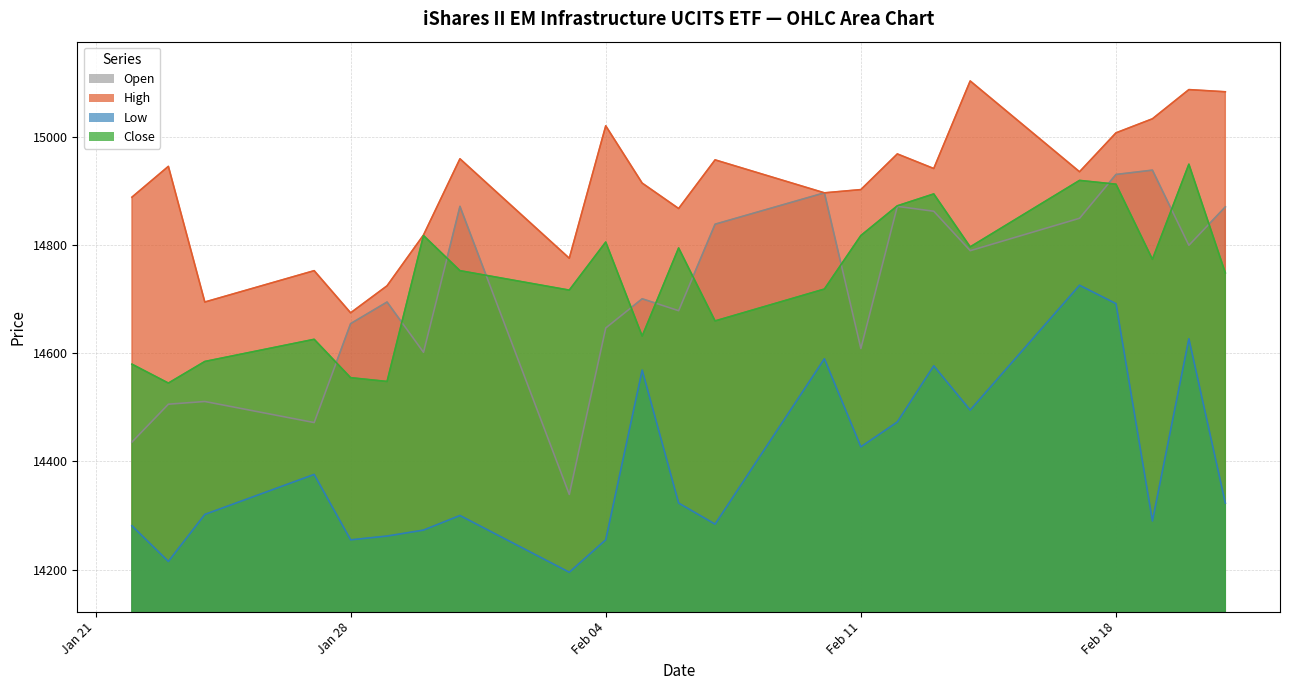

Is the value of Close at Feb 04 greater than the value of Open at Feb 04?

Yes